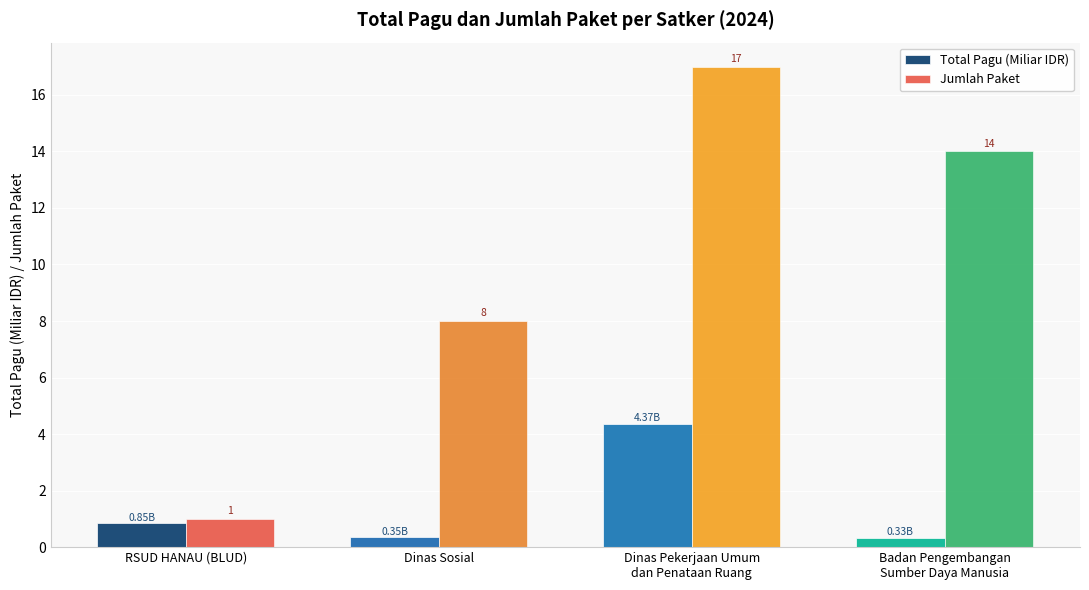

What are all the series names shown in the legend?

Total Pagu (Miliar IDR), Jumlah Paket